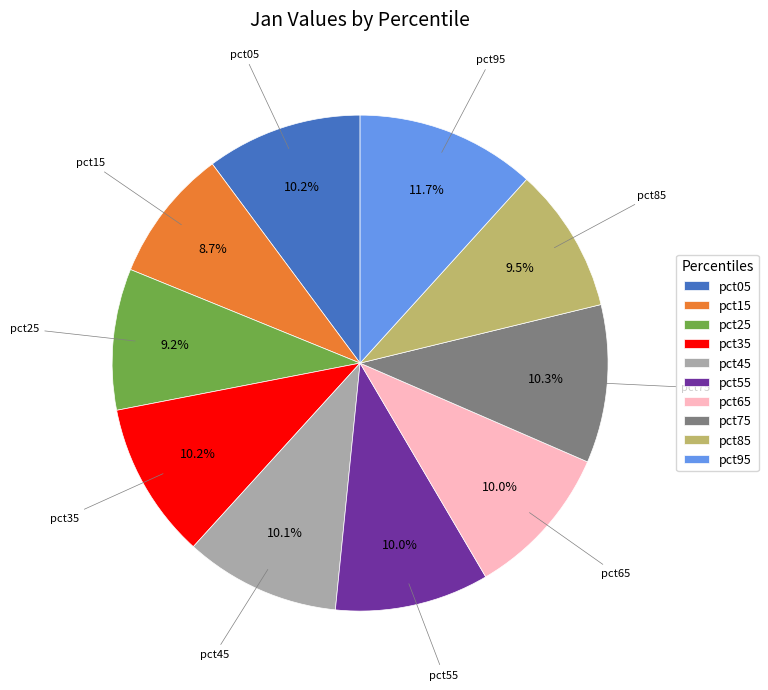

Count the number of slices in the pie.

10